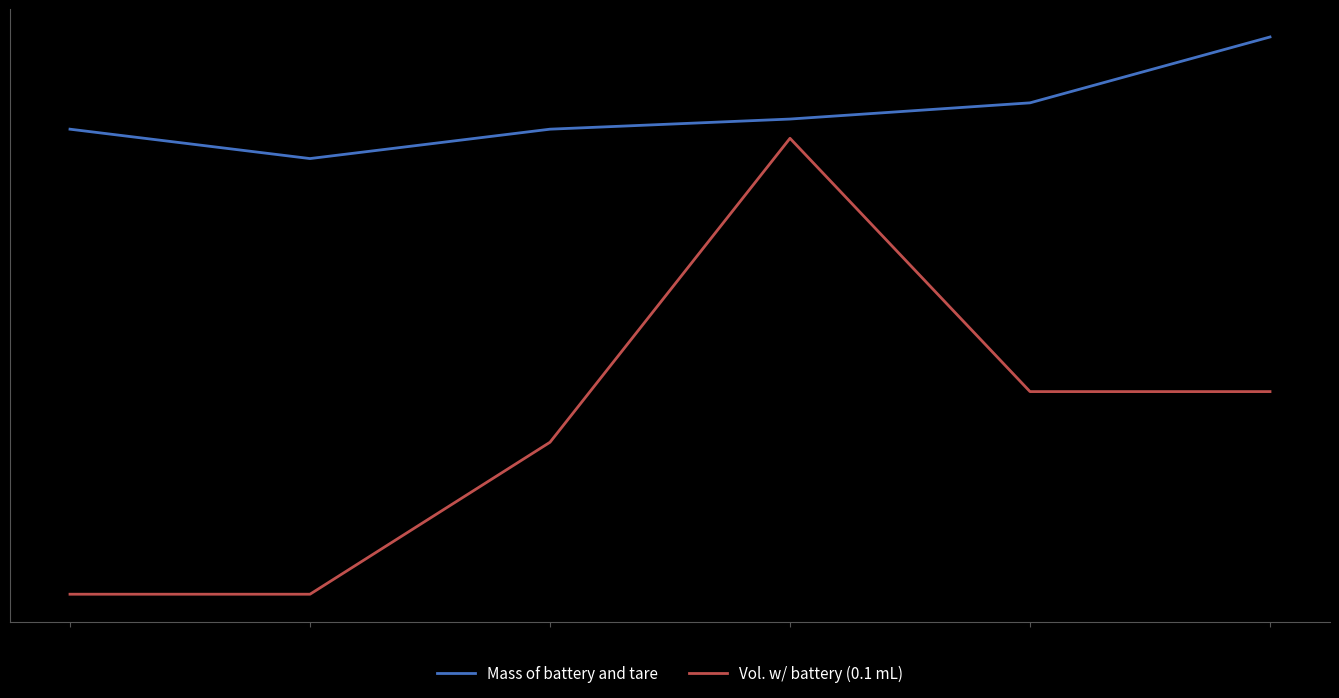

At which category is the sum across all series the highest?

3